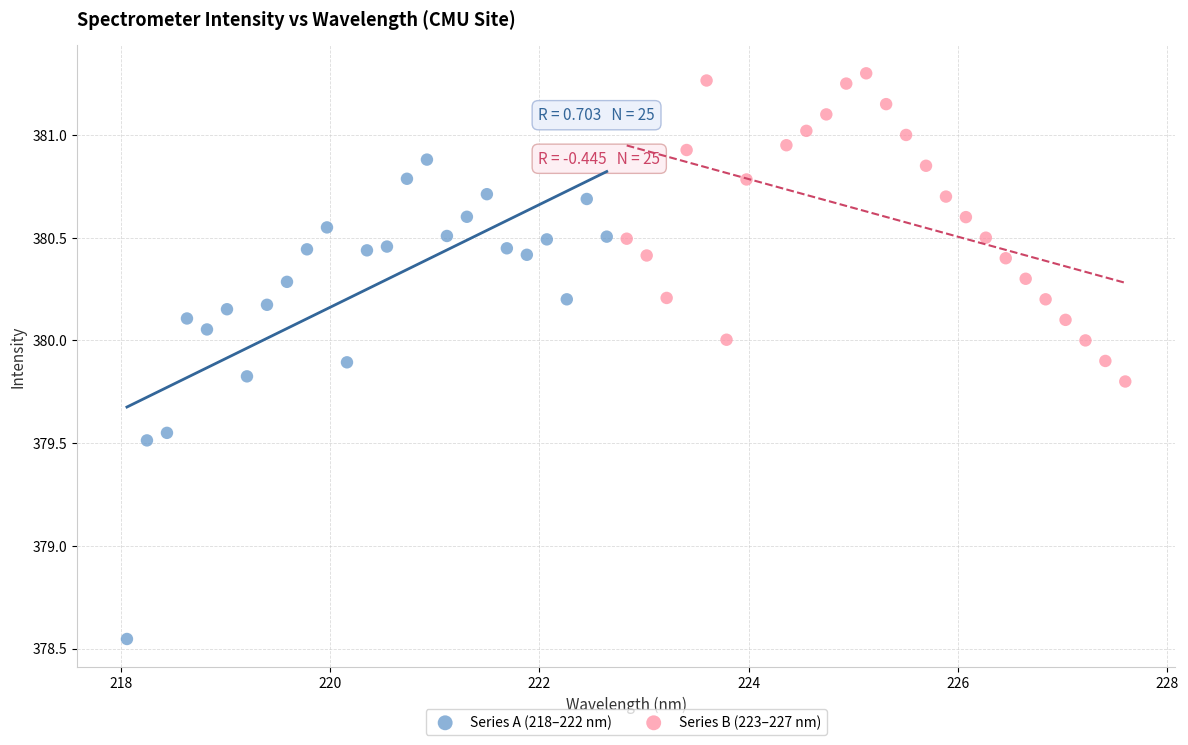

What are all the series names shown in the legend?

Series A (218–222 nm), Series B (223–227 nm)